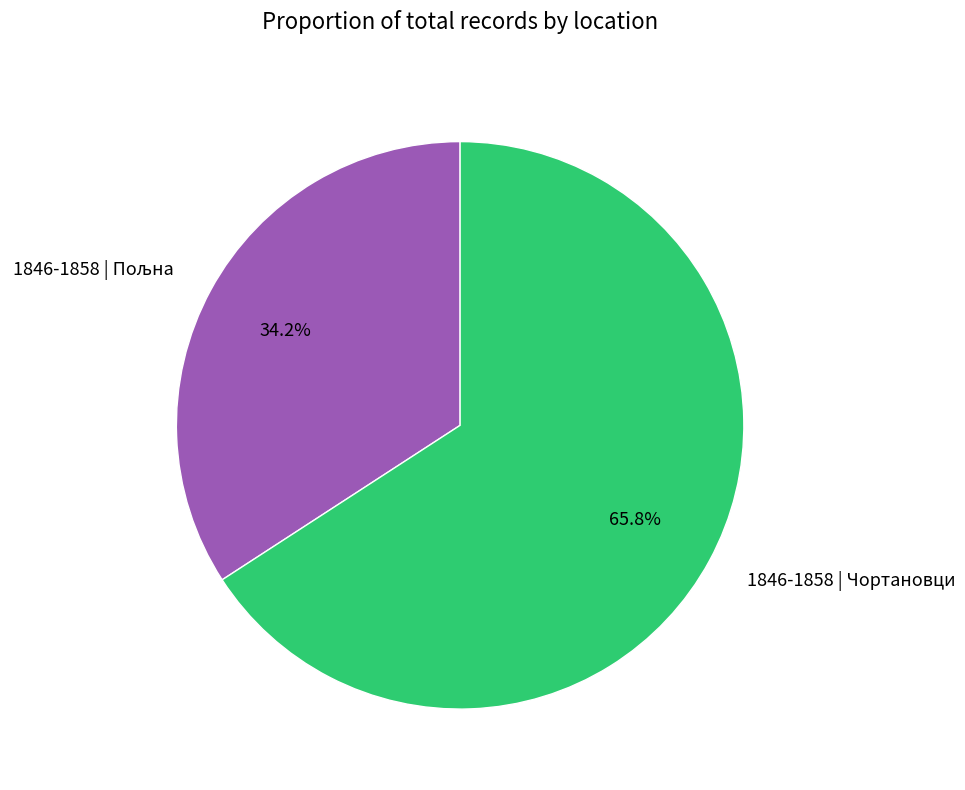

How much of the chart is everything except 1846-1858 | Чортановци?

34.2%